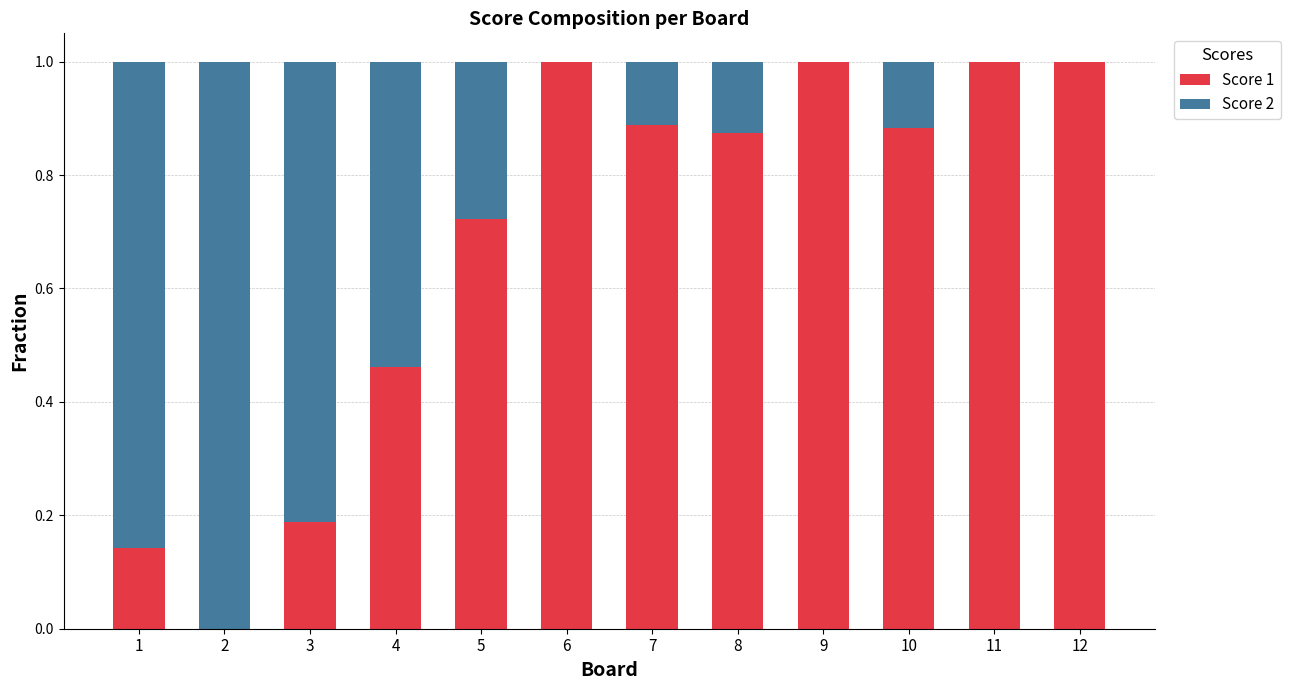

Are the bars grouped side by side (vs. stacked)?

No